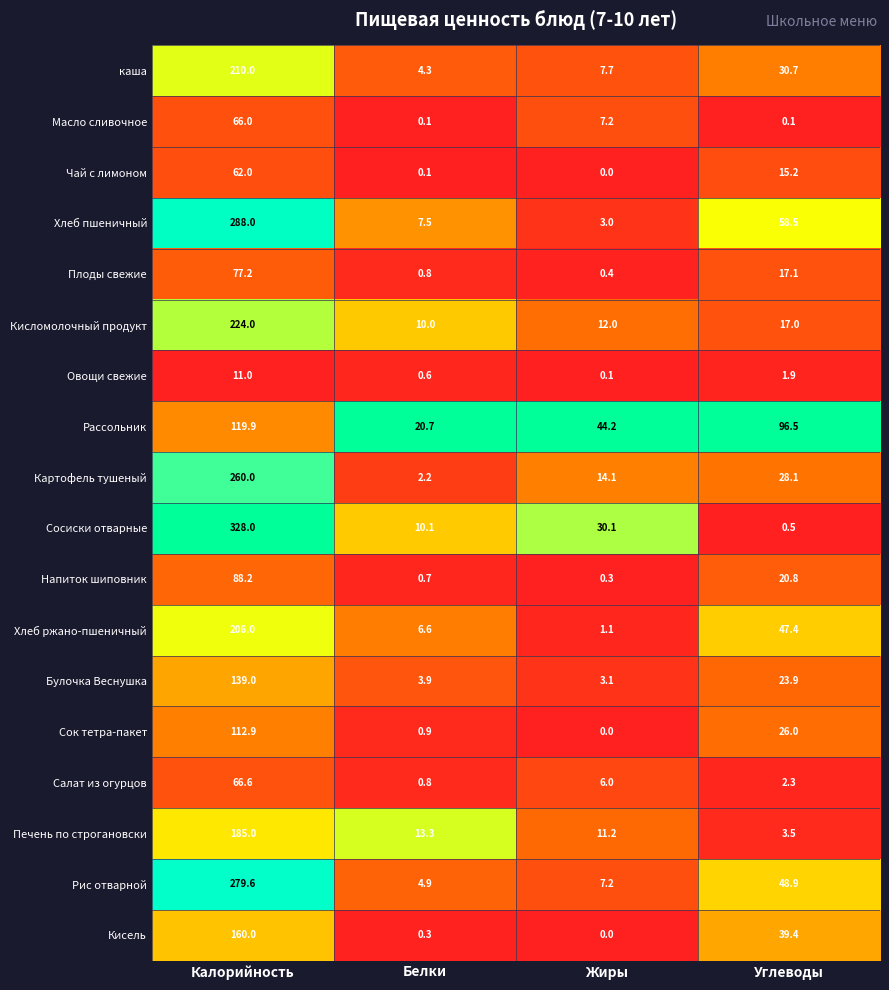

Where is Рис отварной nearest to the value 142?

Углеводы